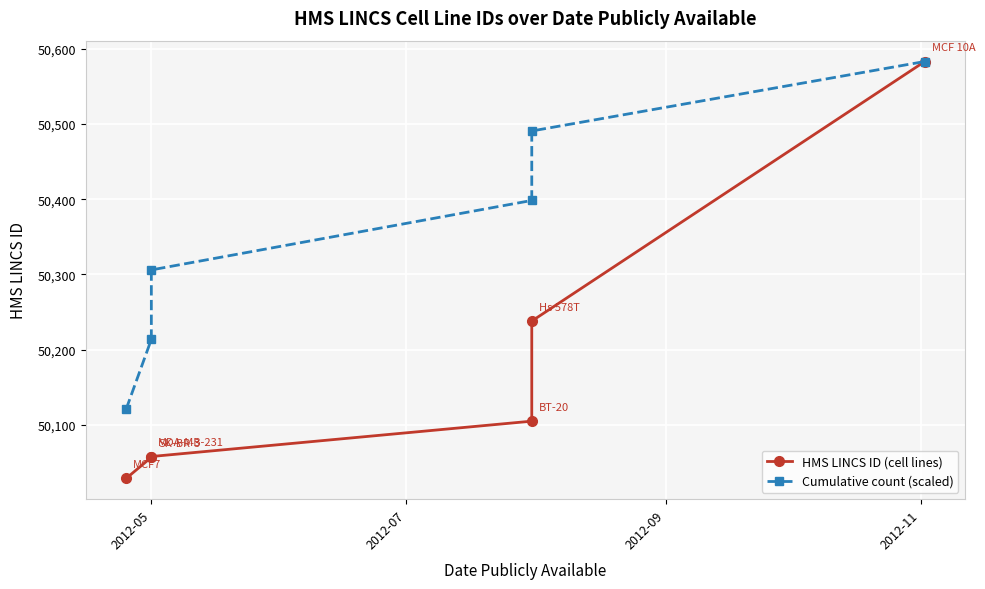

The value of HMS LINCS ID (cell lines) at 4 is 72132.3. True or false?

False